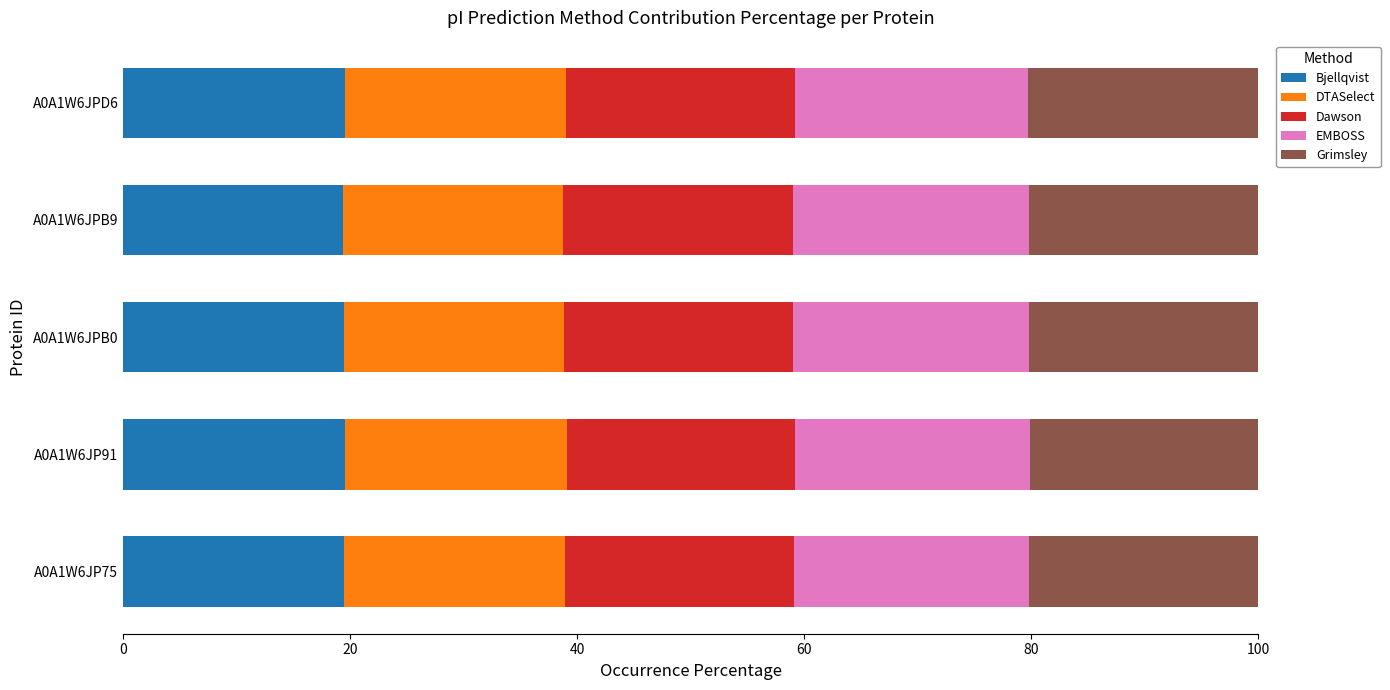

What is the highest value of the Bjellqvist series?

19.5